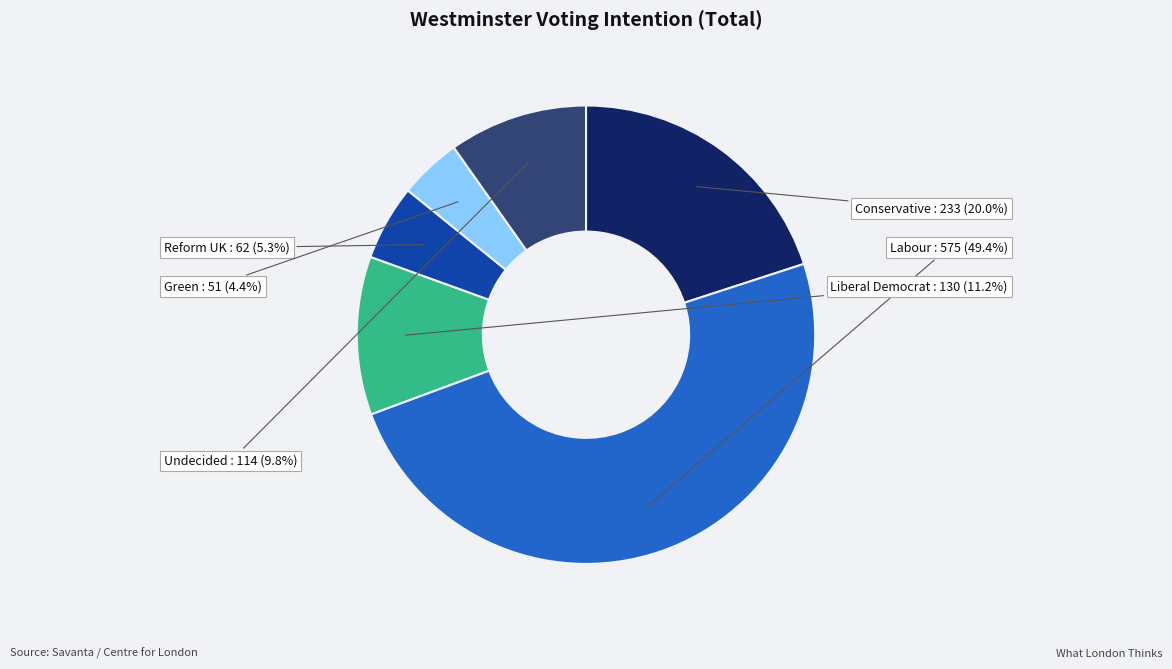

What percentage is NOT represented by Conservative?

80.0%